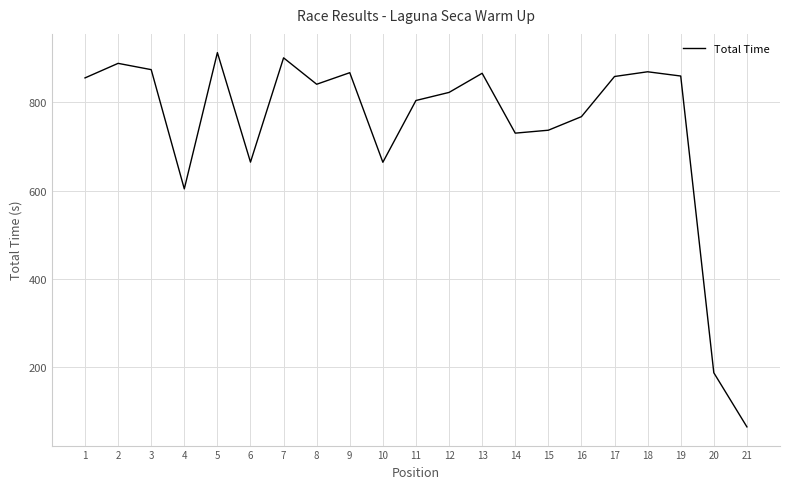

True or false: the data has more than 1 interior local peaks.

True